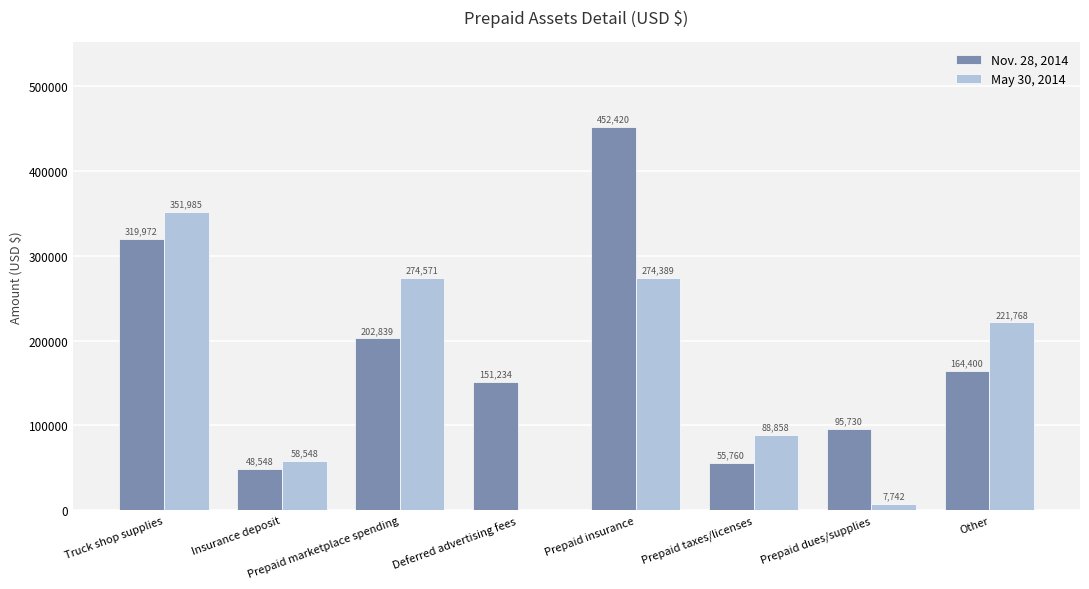

Which series changed the most between Prepaid taxes/licenses and Prepaid dues/supplies?

May 30, 2014